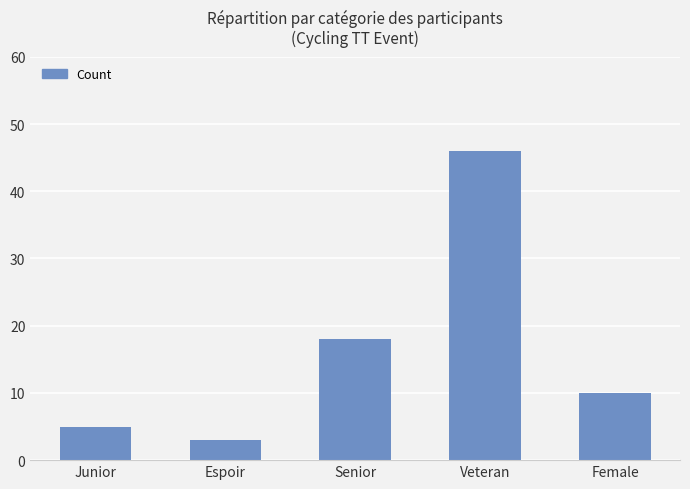

Reading left to right, extract all data points from this chart.

Junior=5	Espoir=3	Senior=18	Veteran=46	Female=10